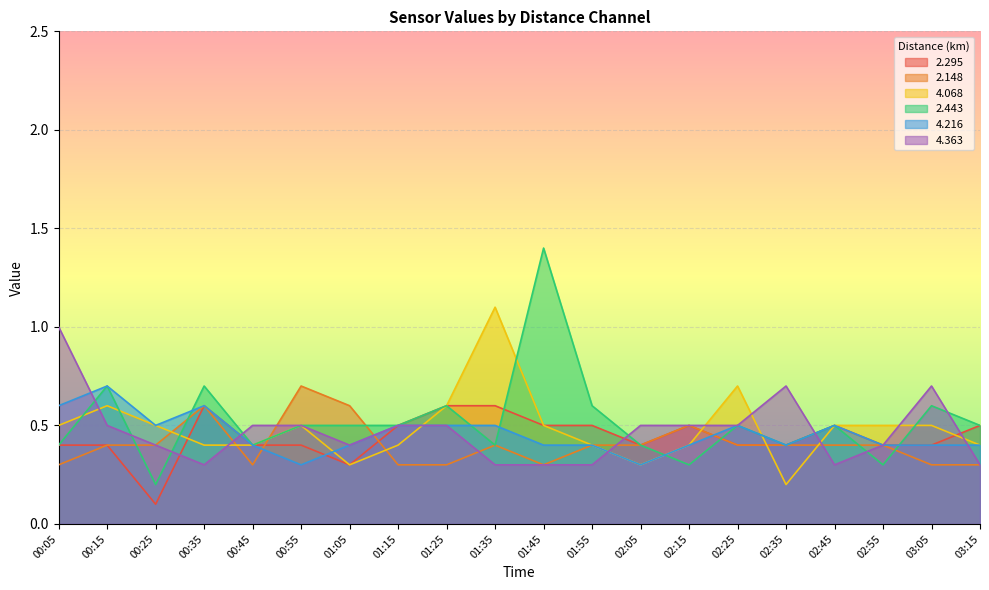

How many times do 2.295 and 4.068 cross each other?

4